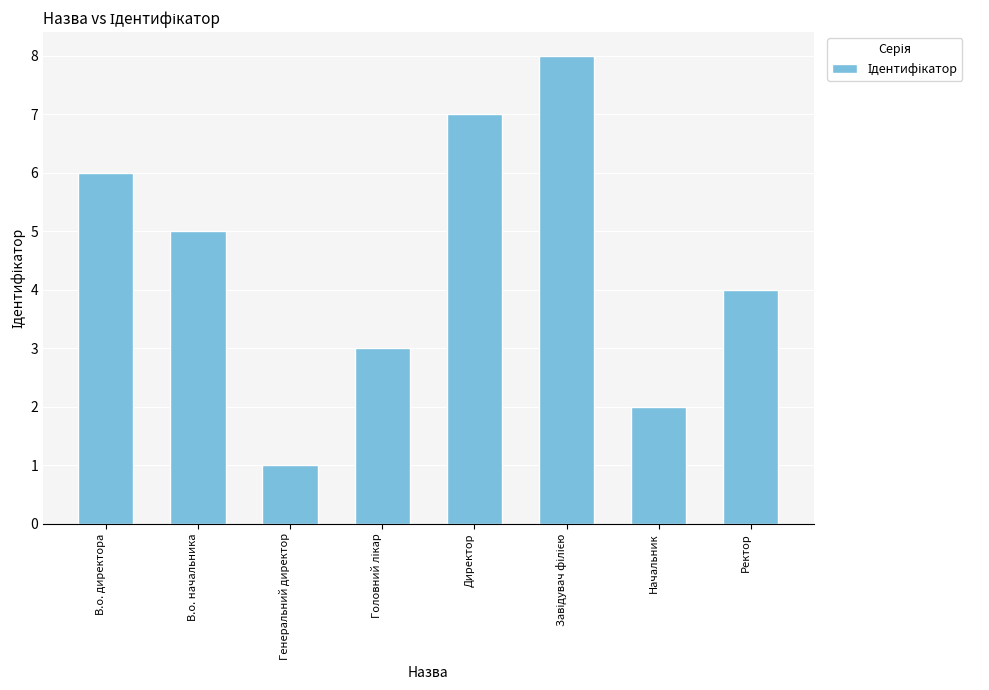

What is the label of the 6th bar from the right?

Генеральний директор